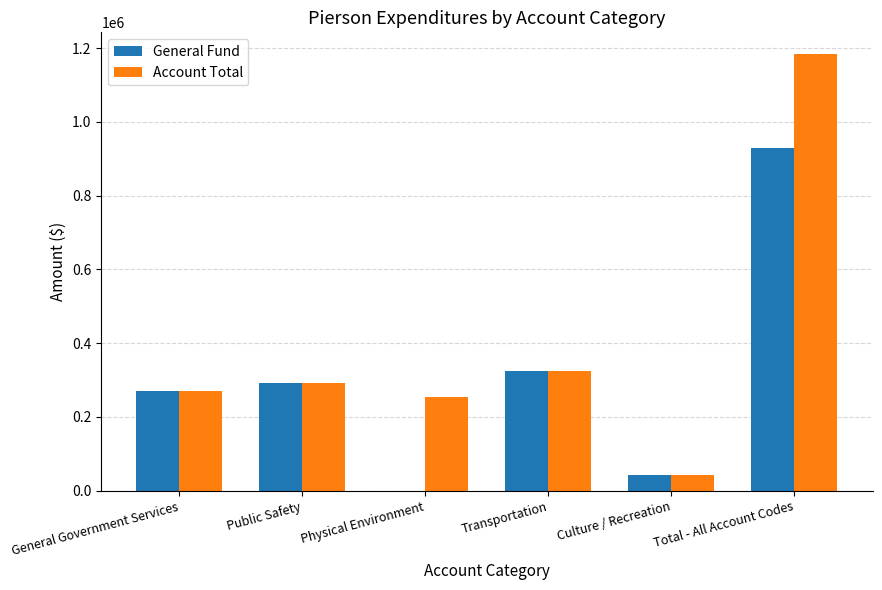

The Account Total series shows 290725 at Public Safety. True or false?

True